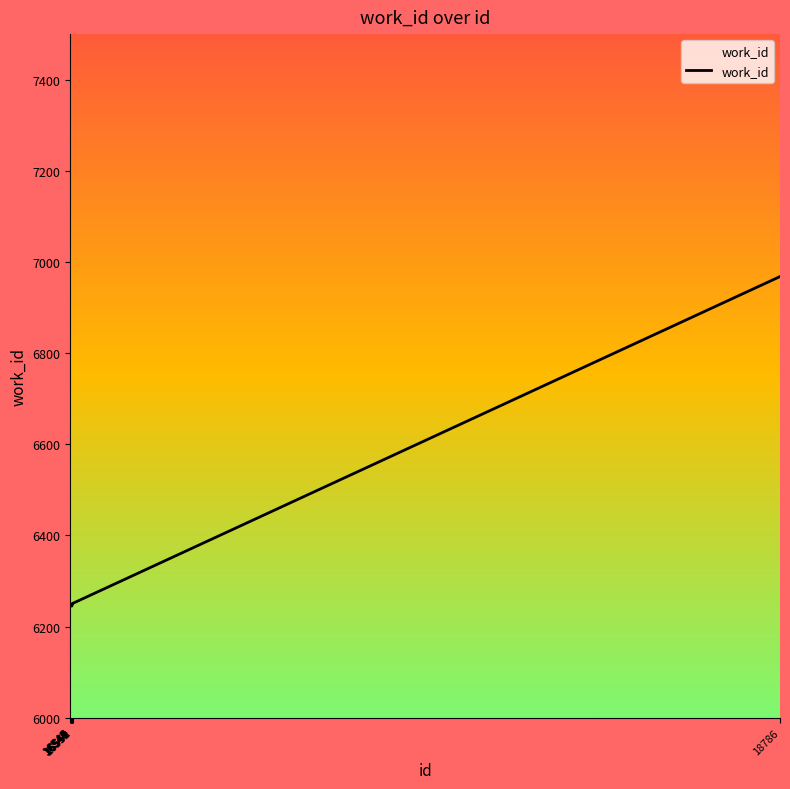

What is the difference between the maximum and minimum values?

723